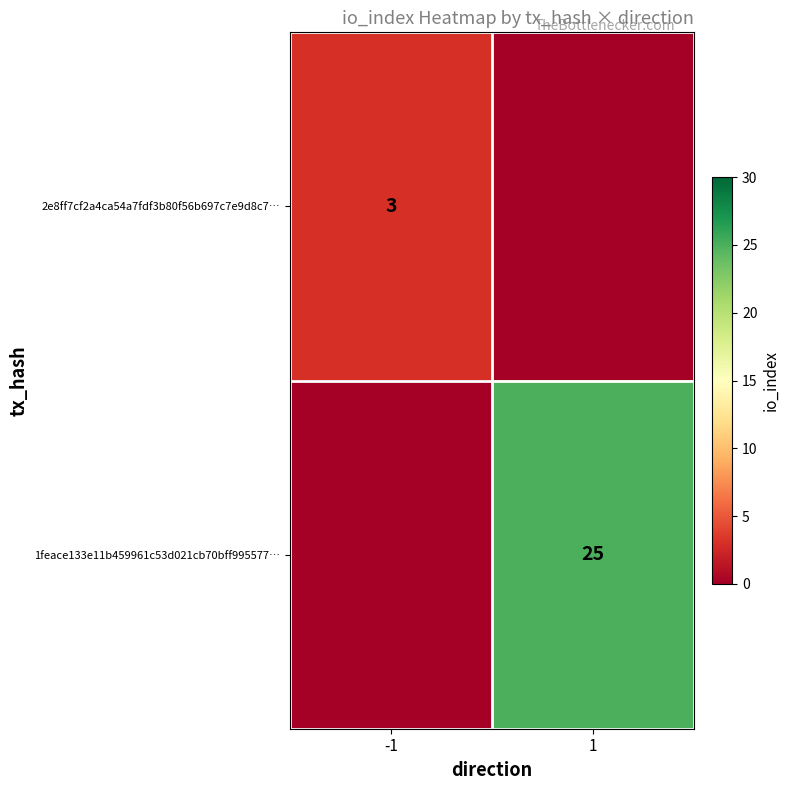

What is the total value across all series at -1?

3